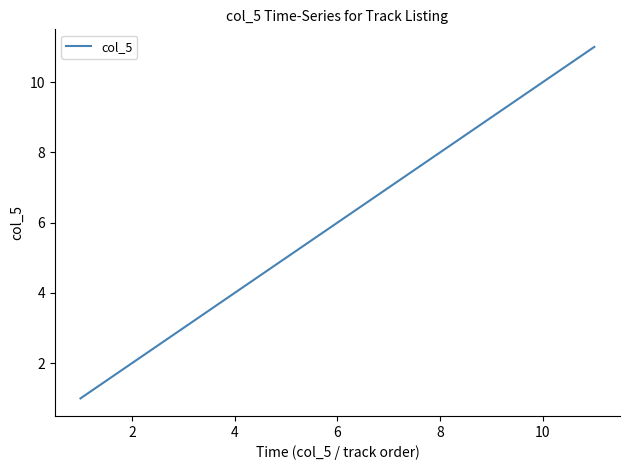

What is the difference between the maximum and minimum values?

10